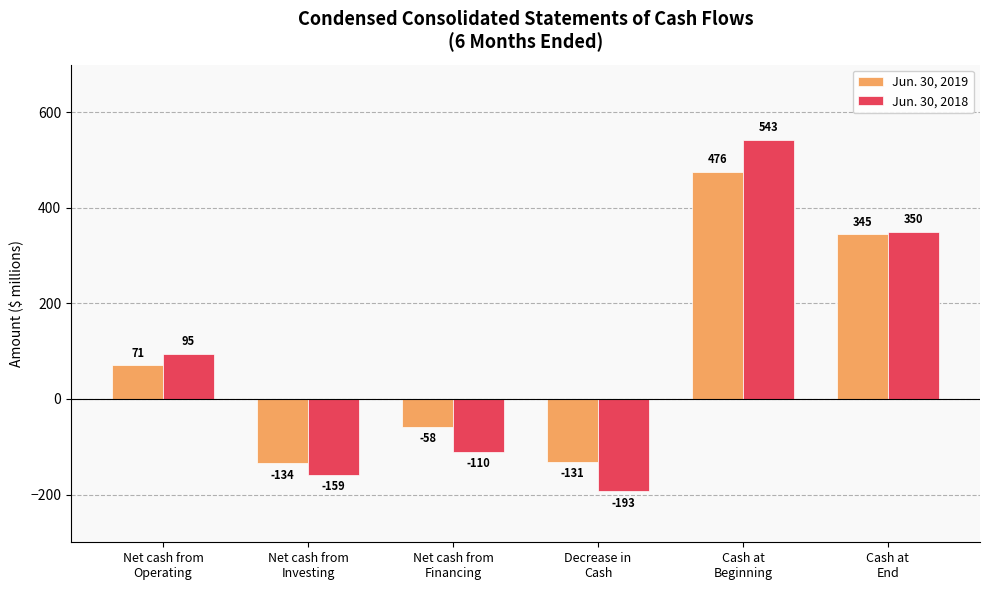

Is the value of Jun. 30, 2019 at Net cash from
Investing greater than the value of Jun. 30, 2018 at Net cash from
Operating?

No